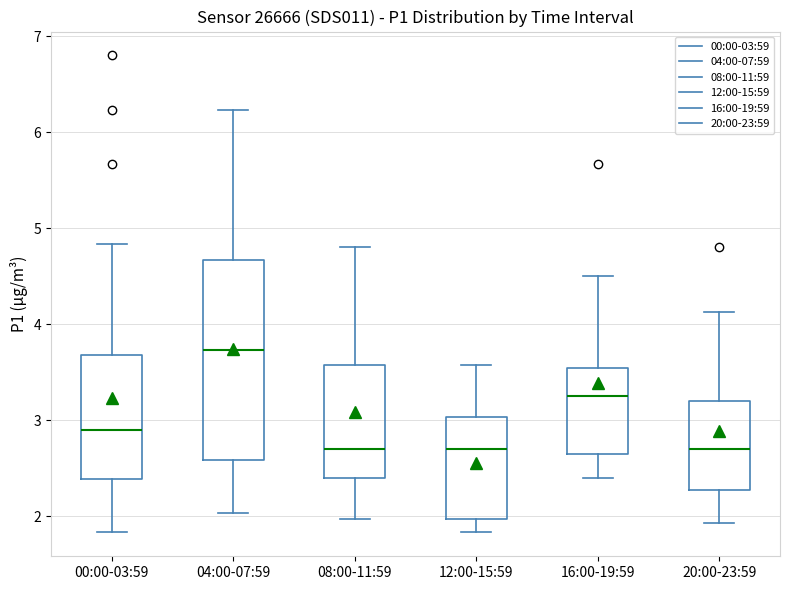

Where does the upper whisker of the box for 12:00-15:59 end on the y-axis? The values are not printed on the chart, so give them approximately, as read against the axis.

3.6